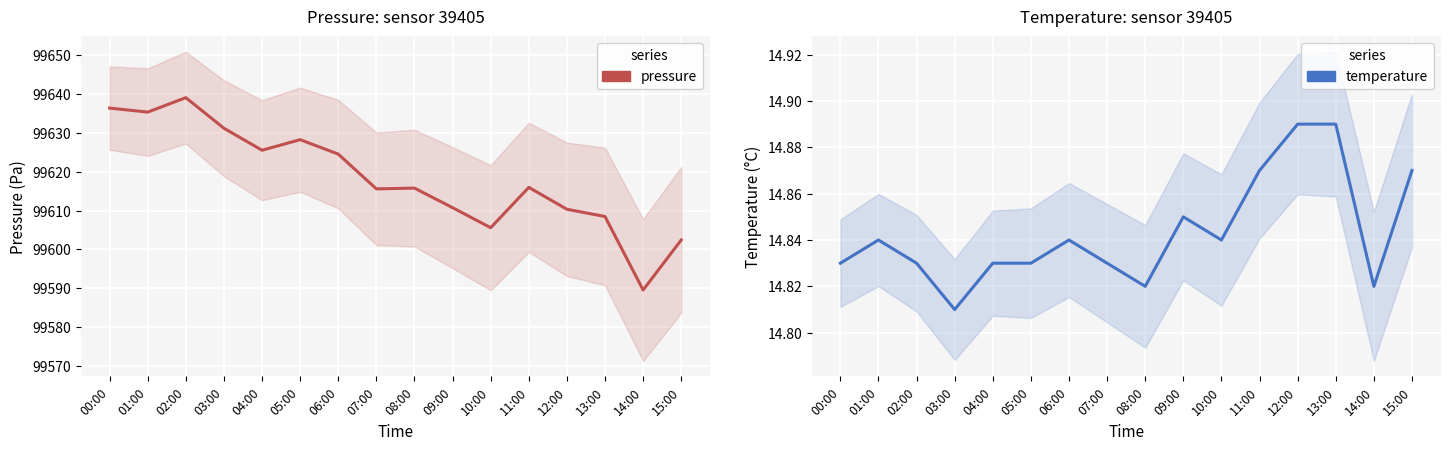

The pressure series shows 172276.4 at 09:00. True or false?

False